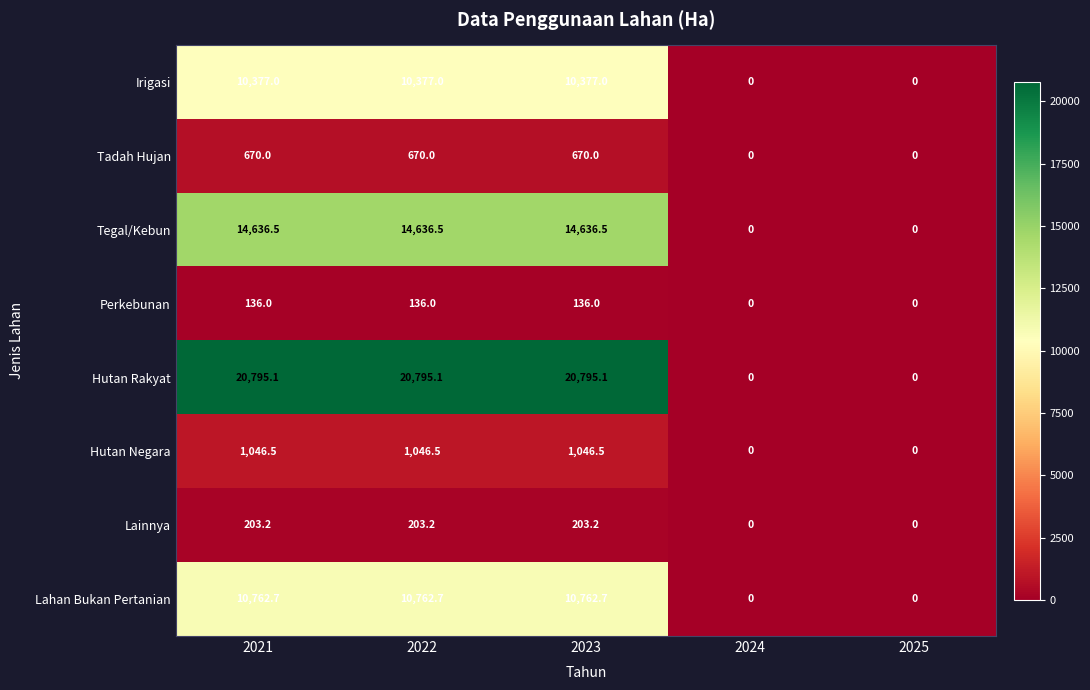

What is the difference between the maximum and minimum values in the Lahan Bukan Pertanian series?

10762.7